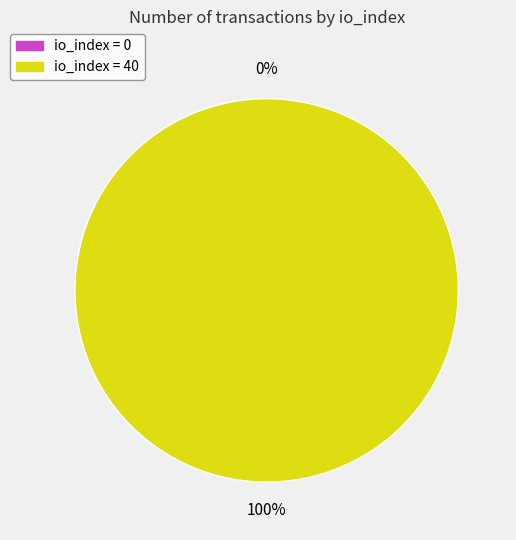

Combined, do tx index 0 and tx index 40 account for over 50%?

Yes